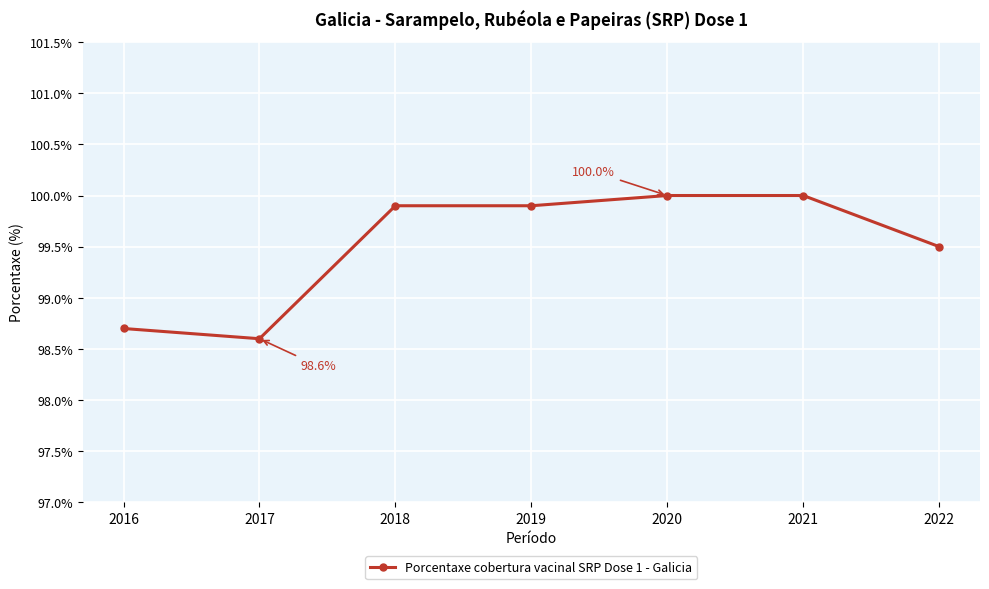

What is the sum of the values at 2017 and 2022?

198.1